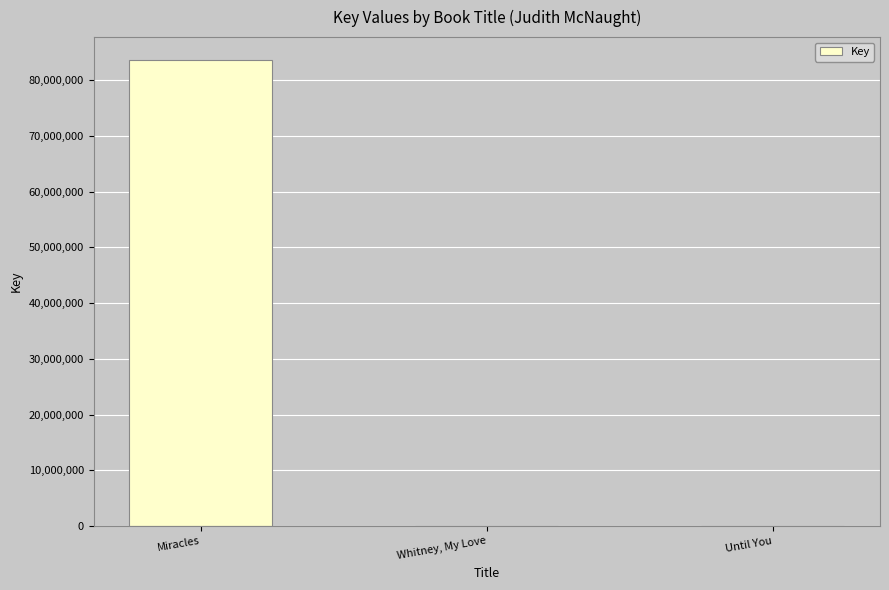

Between Whitney, My Love and Miracles, which is larger?

Miracles